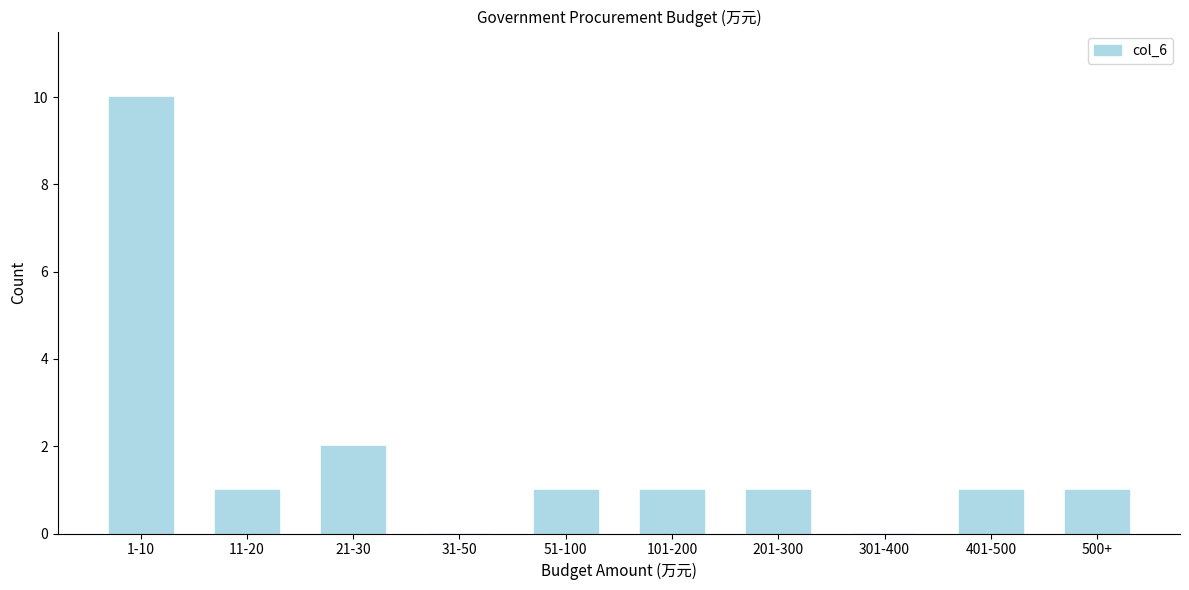

Reading right to left, what are all the values shown in this chart?

500+=1	401-500=1	301-400=0	201-300=1	101-200=1	51-100=1	31-50=0	21-30=2	11-20=1	1-10=10